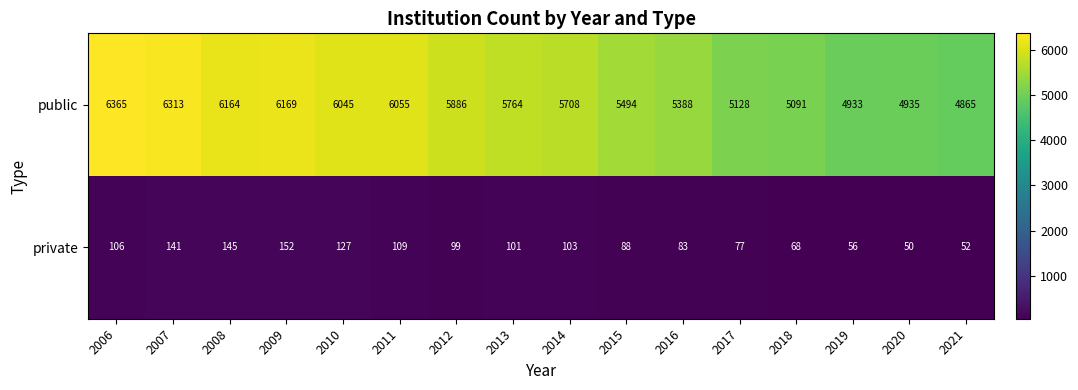

Count the number of categories in the chart.

16